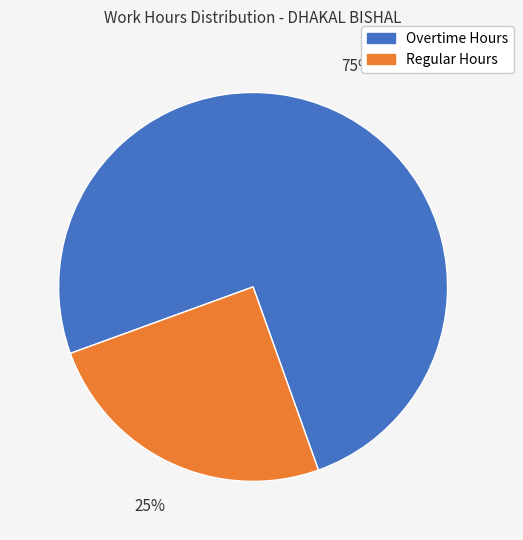

Does any single category account for the majority?

Yes